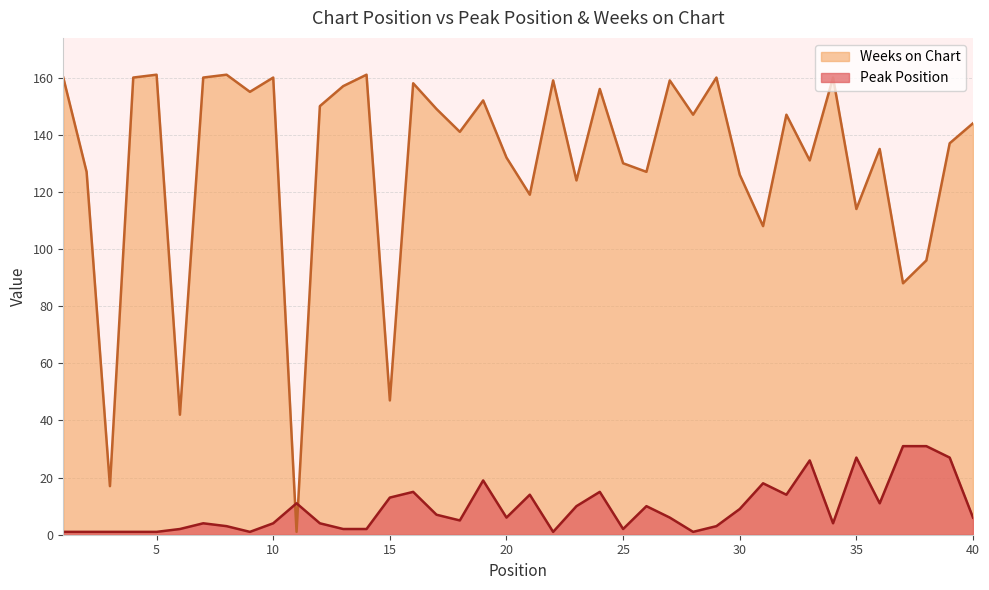

Is it true that Peak Position equals 2 at 26?

False